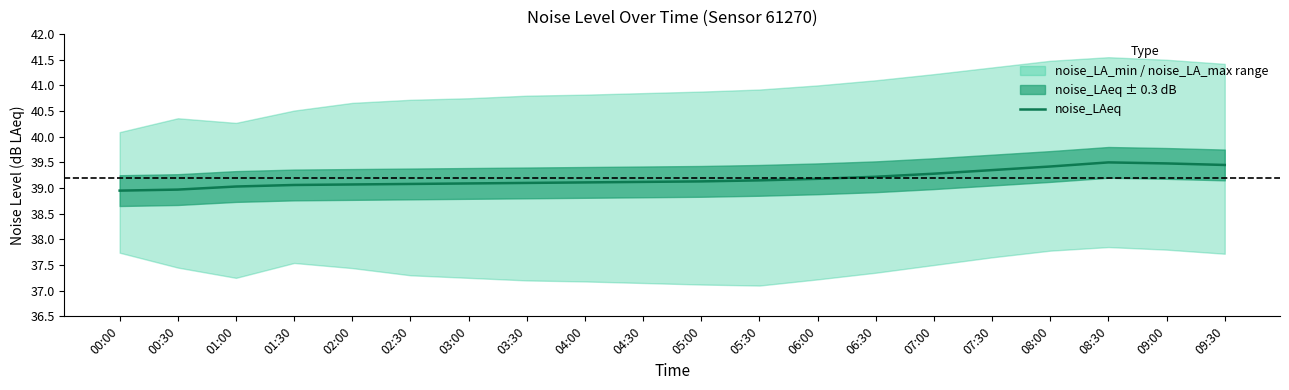

List the labels in order of value, smallest first.

00:00, 00:30, 01:00, 01:30, 02:00, 02:30, 03:00, 03:30, 04:00, 04:30, 05:00, 05:30, 06:00, 06:30, 07:00, 07:30, 08:00, 09:30, 09:00, 08:30